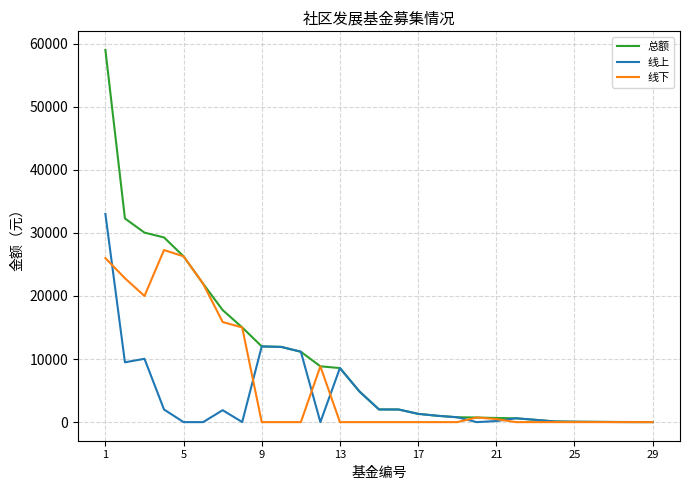

At how many categories does at least one series exceed 14085?

8